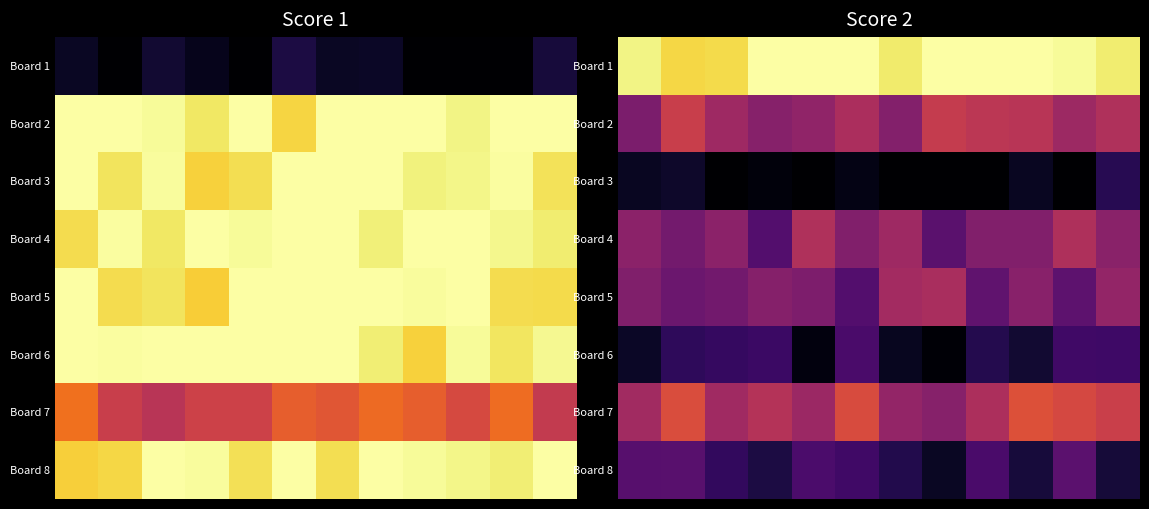

At how many categories does at least one series exceed 0?

12